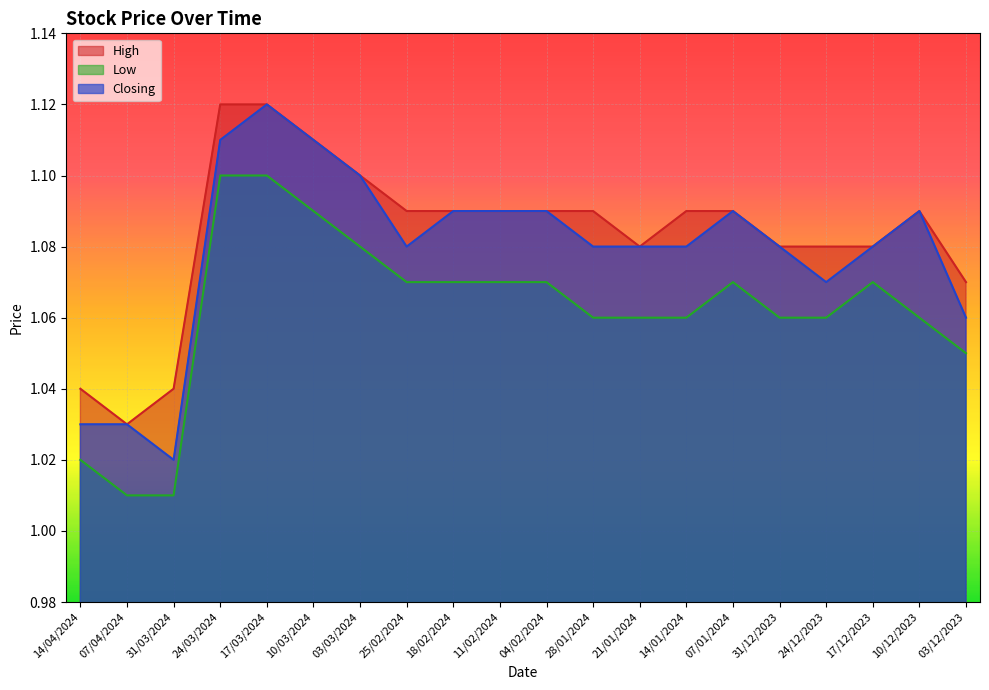

What is the difference between the maximum and minimum values in the High series?

0.1